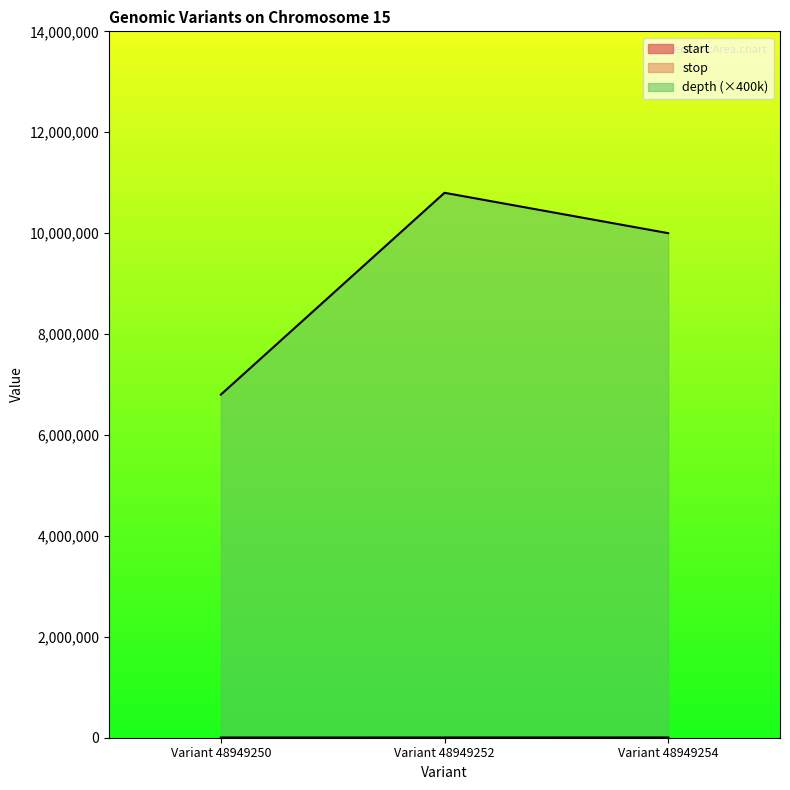

Reading right to left, extract all data points from this chart.

start: 608	310	130
stop: 609	311	131
depth: 10000000	10800000	6800000